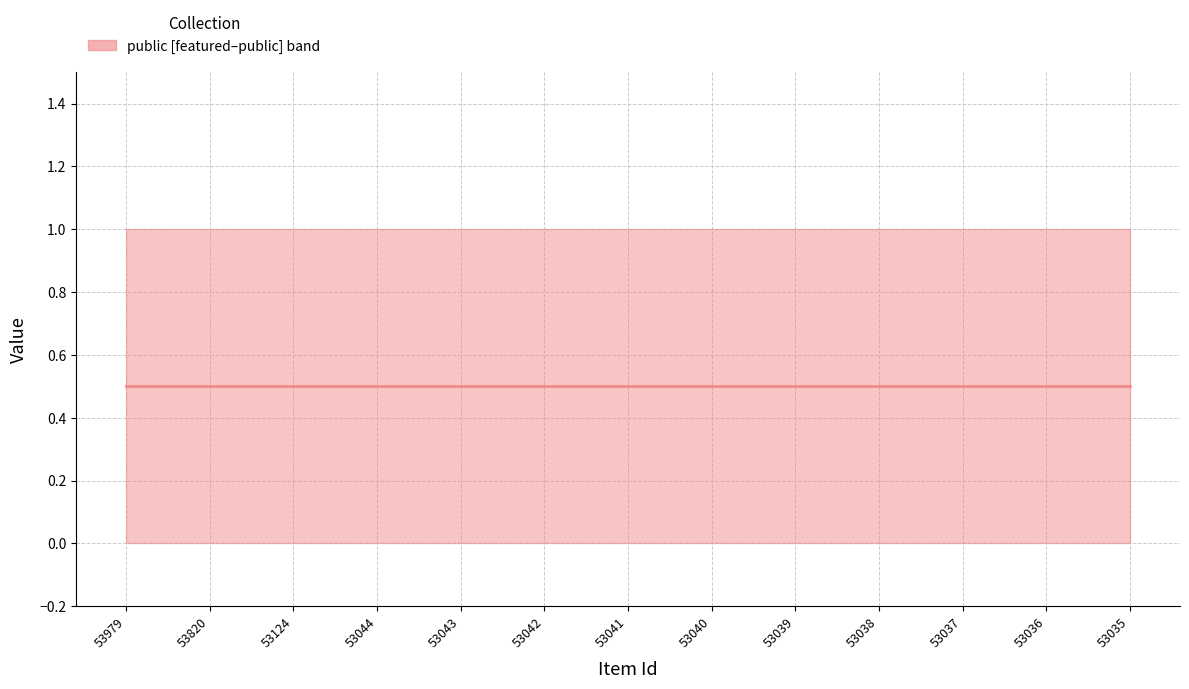

Count the number of categories in the chart.

13